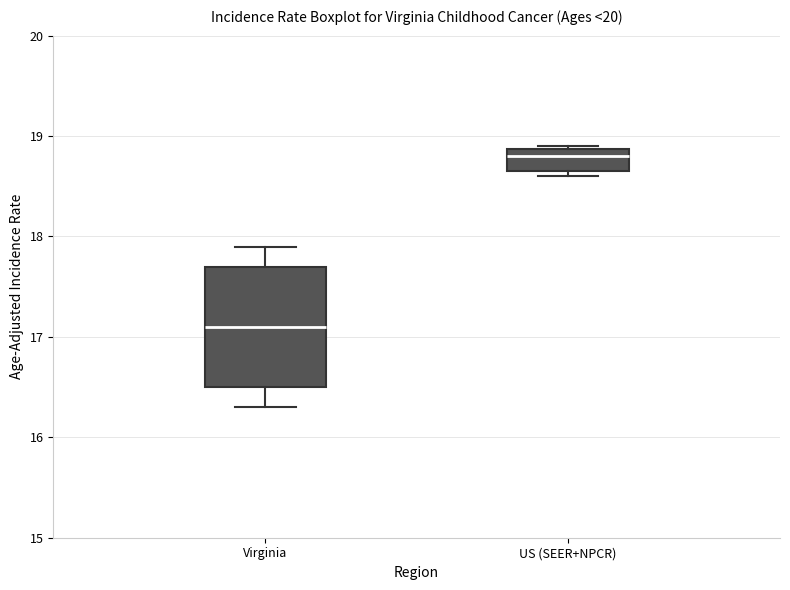

Reading left to right, transcribe this box plot: for each box, give where its median line is, the range the box spans, and where its two whiskers end, as read against the y-axis. The values are not printed on the chart, so give them approximately, as read against the axis.

Virginia: median 17.1, box 16.5 to 17.7, whiskers 16.3 to 17.9
US (SEER+NPCR): median 18.8, box 18.7 to 18.9, whiskers 18.6 to 18.9